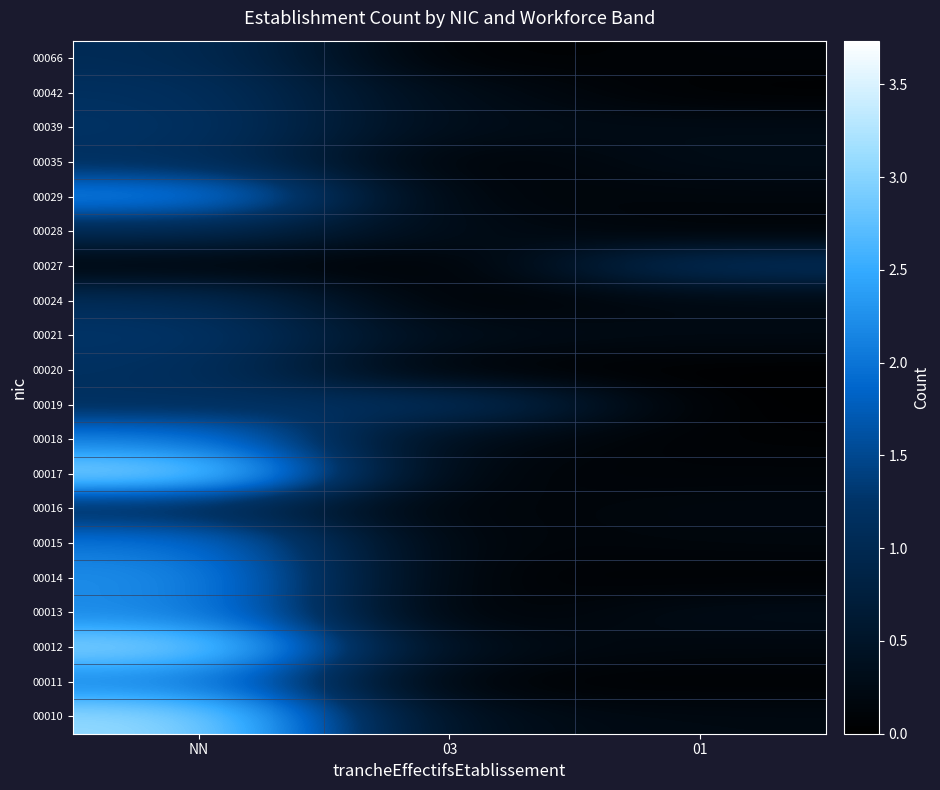

What is the difference between the highest and lowest values at NN?

3.0